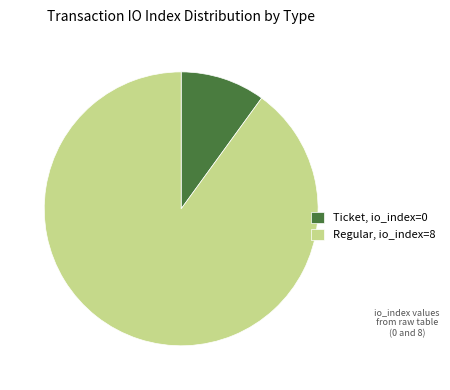

Is there any slice that represents more than half of the pie?

Yes